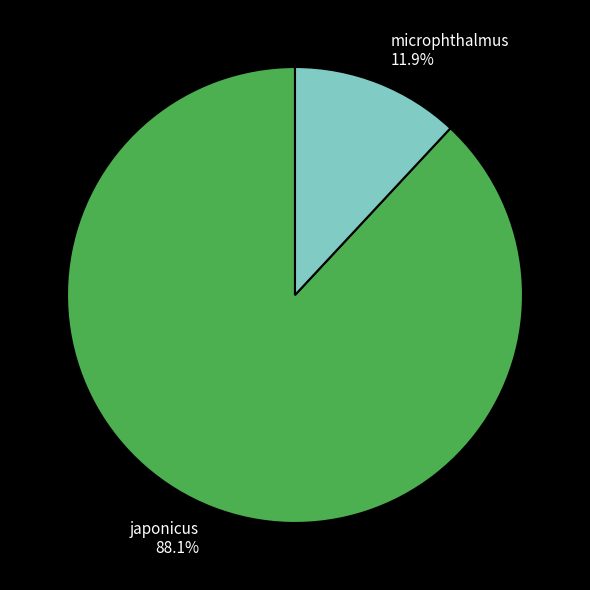

Which has a higher value, microphthalmus or japonicus?

japonicus